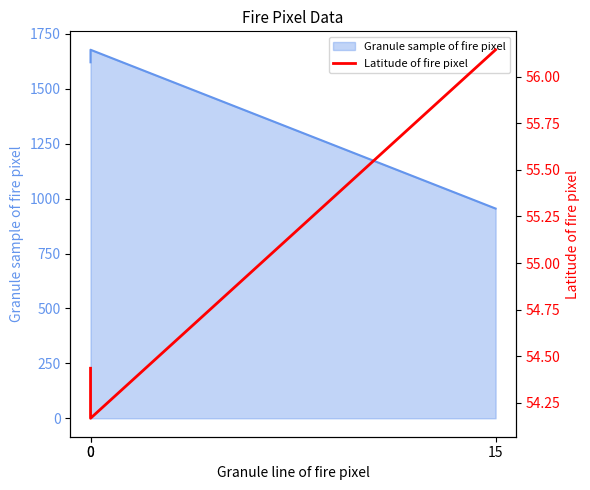

How many data points does each series have?

3